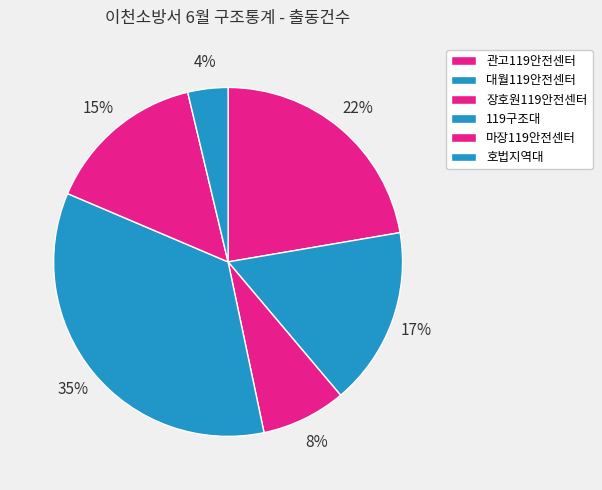

Is it true that 마장119안전센터 is 4% of the pie?

False